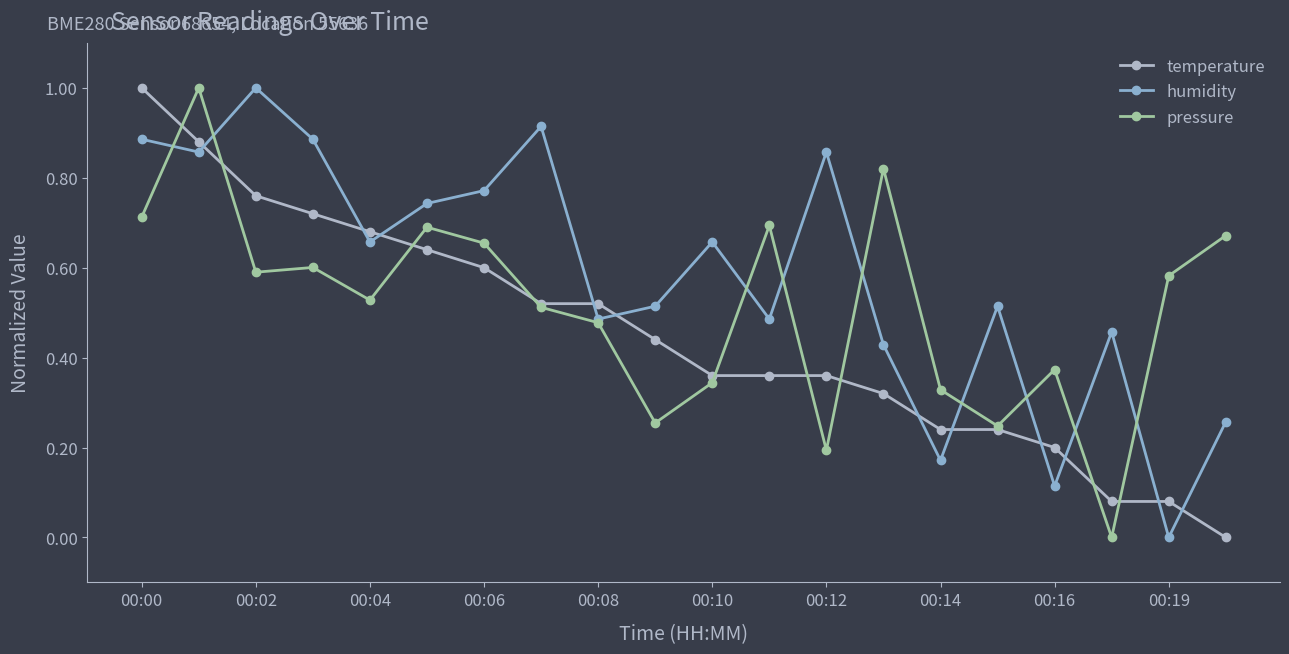

In humidity, how many points are lower than both neighbors (excluding endpoints)?

7